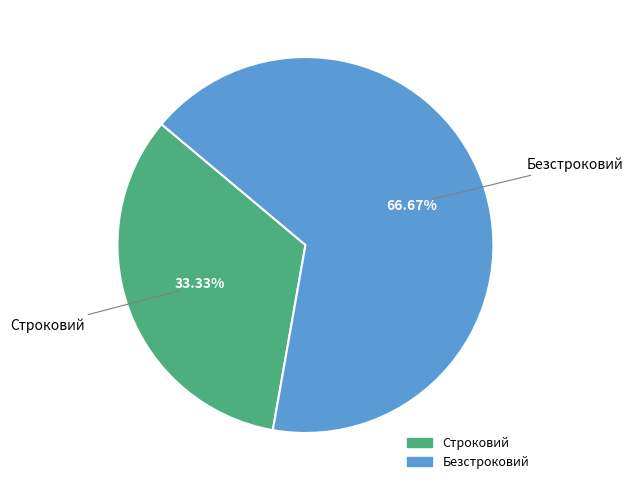

Which category has the smallest portion of the pie?

Строковий